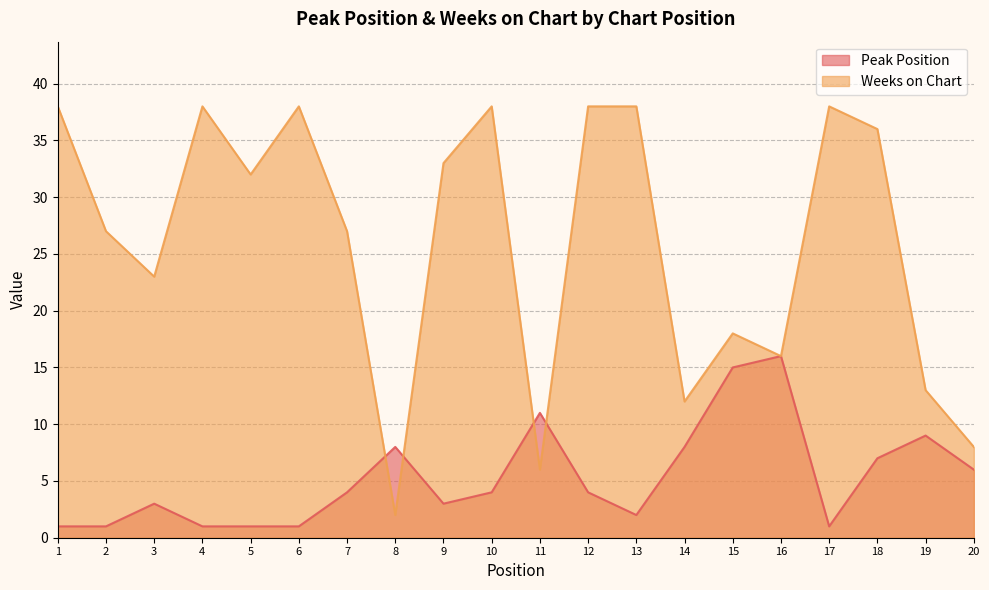

What is the lowest value of the Peak Position series?

1